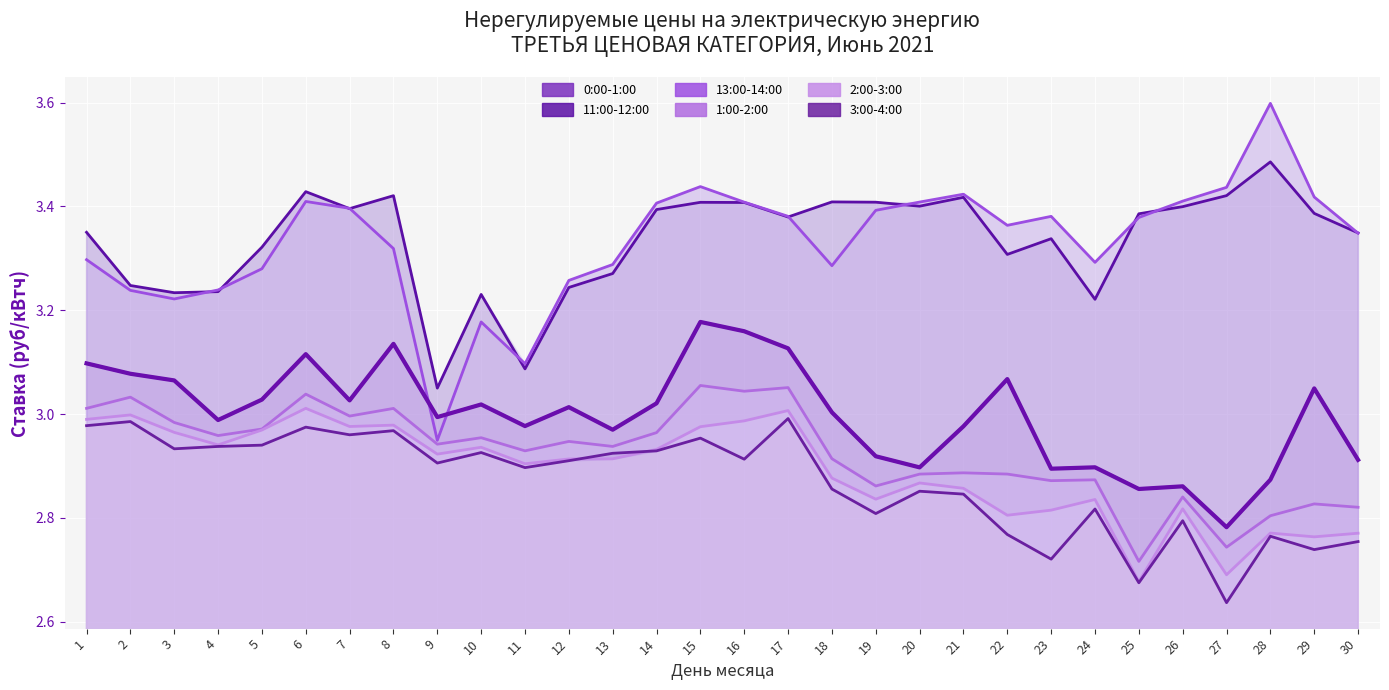

Is the value of 11:00-12:00 at 7 greater than the value of 13:00-14:00 at 28?

No